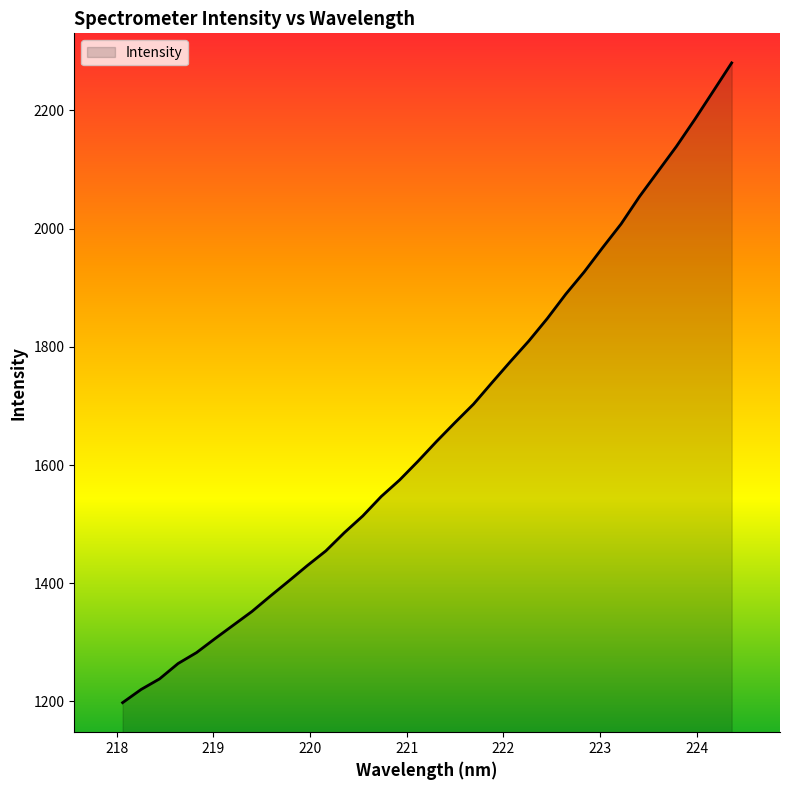

What is the smallest value displayed?

1197.9